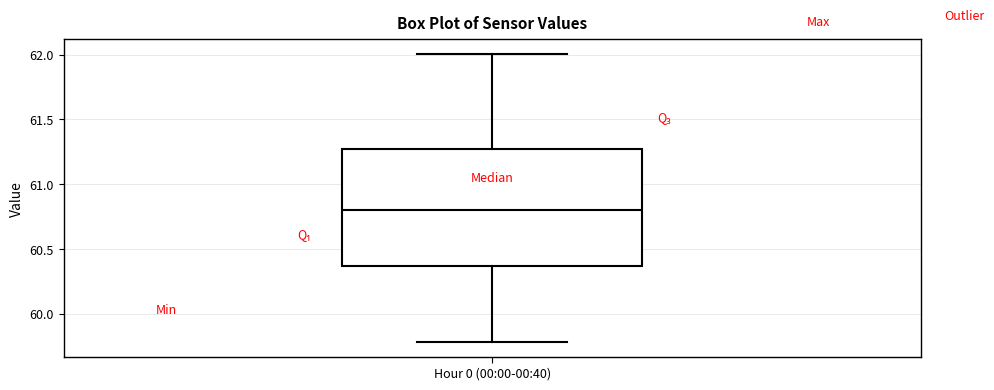

Read this box plot against the y-axis: the position of the median line, the range covered by the box, and the ends of both whiskers. The values are not printed on the chart, so give them approximately, as read against the axis.

median 60.80, box 60.35 to 61.25, whiskers 59.80 to 62.00